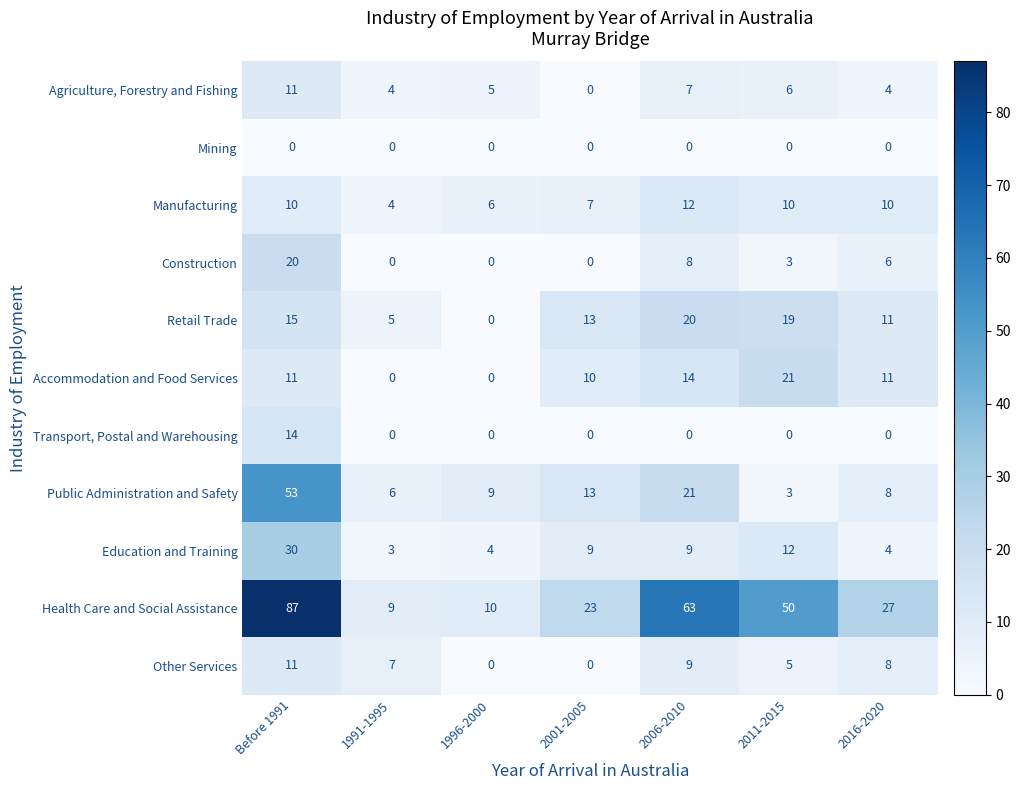

What is the highest value of the Public Administration and Safety series?

53